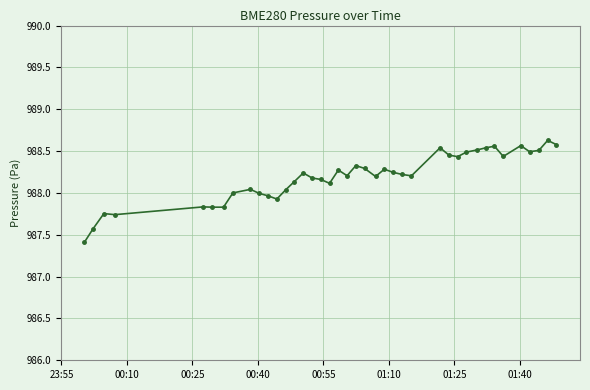

What is the smallest value displayed?

987.4